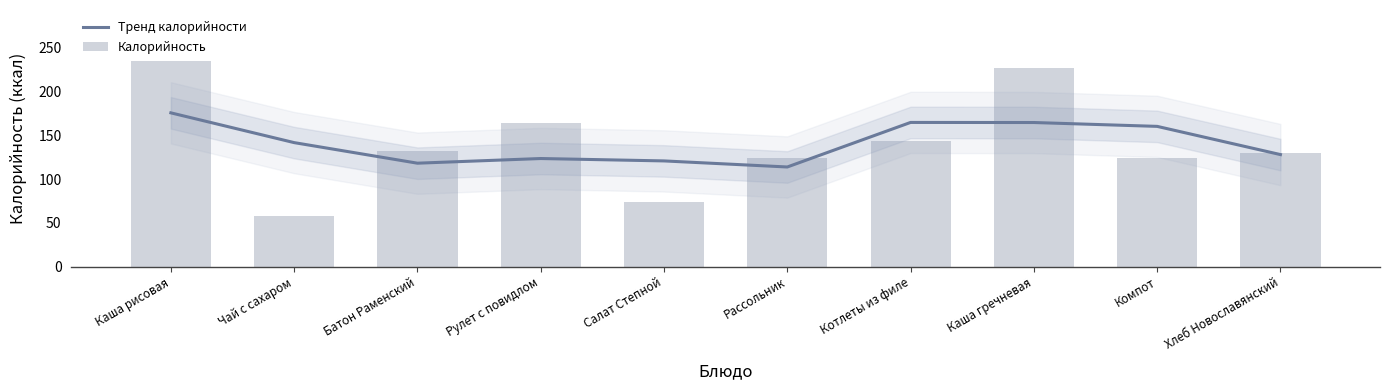

How many data points in Калорийность are above 132?

5